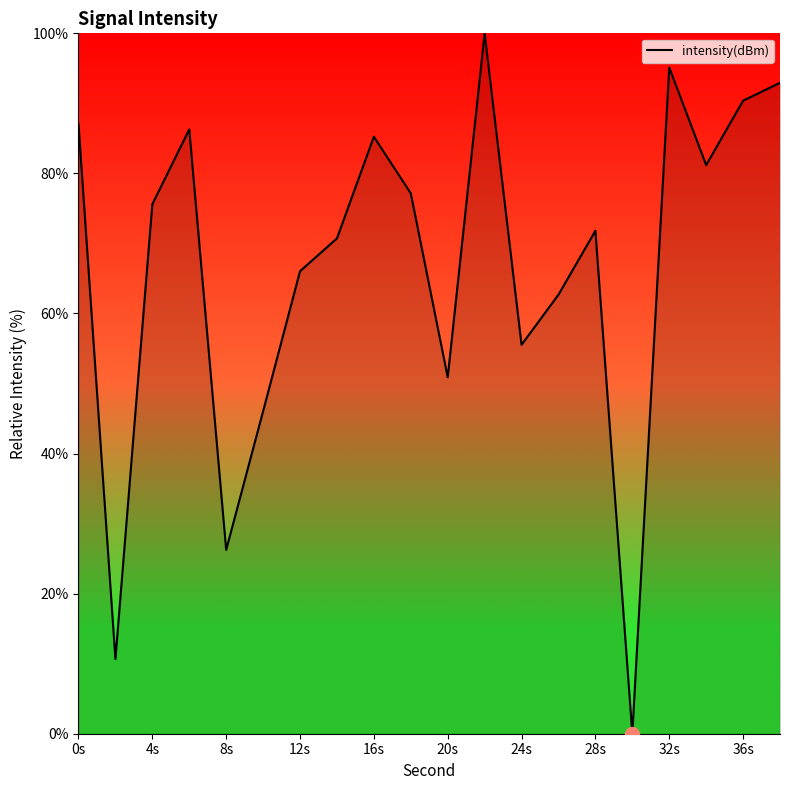

What is the greatest value displayed?

100.0